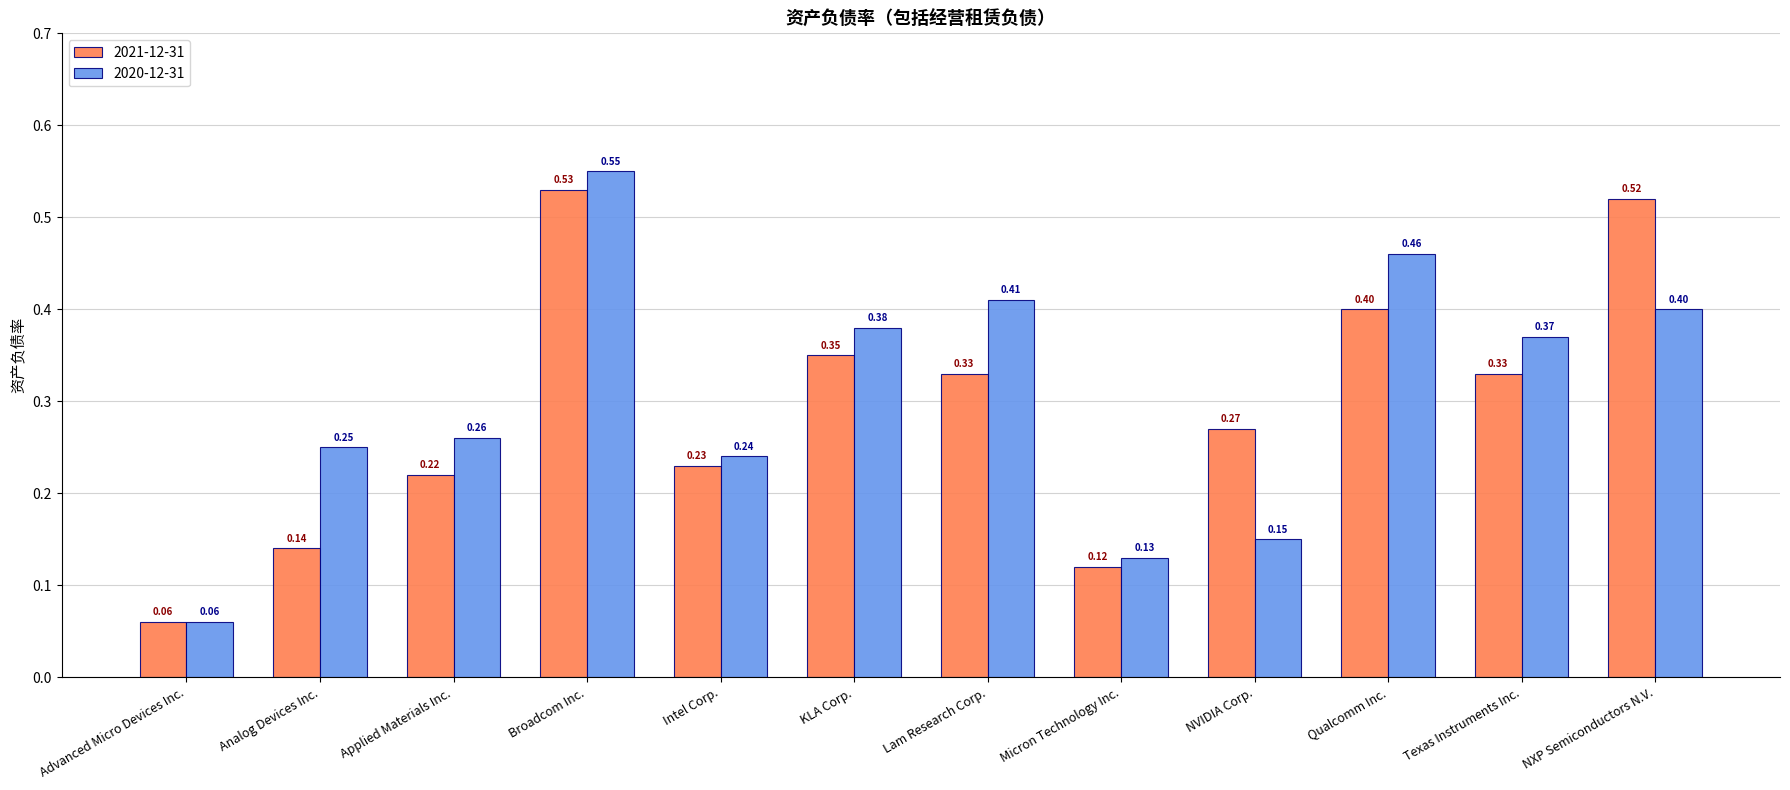

Rank the series by their maximum value, from highest to lowest.

2020-12-31, 2021-12-31